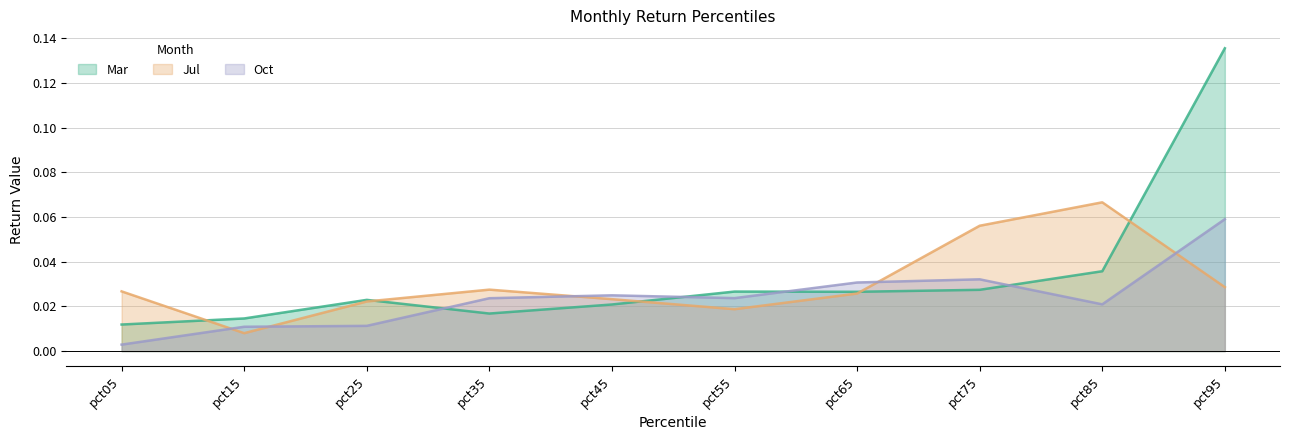

In Oct, how many points are higher than both neighbors (excluding endpoints)?

2